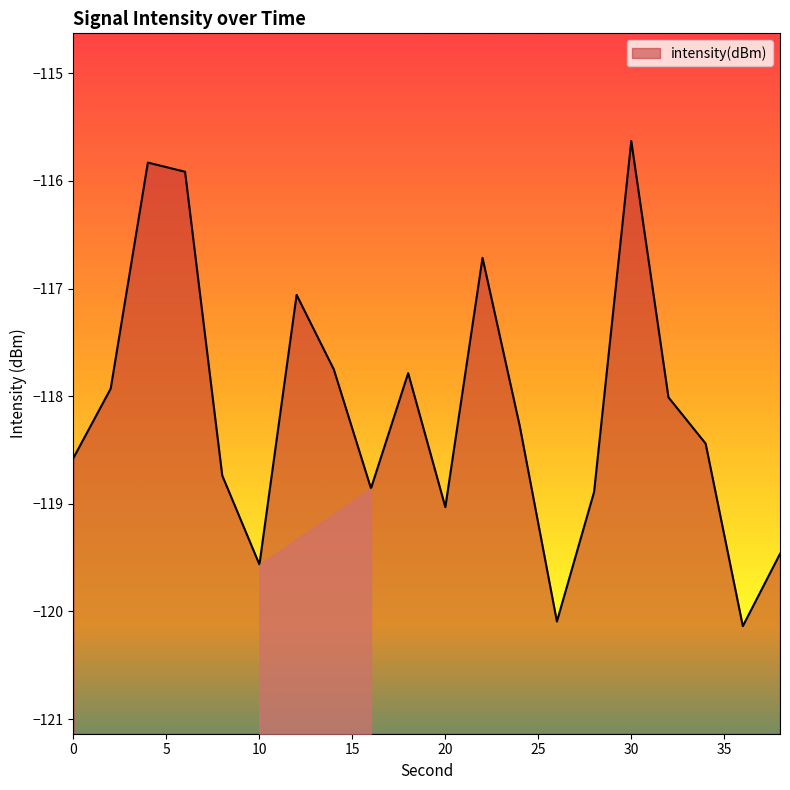

Which label corresponds to the largest value in the chart?

30